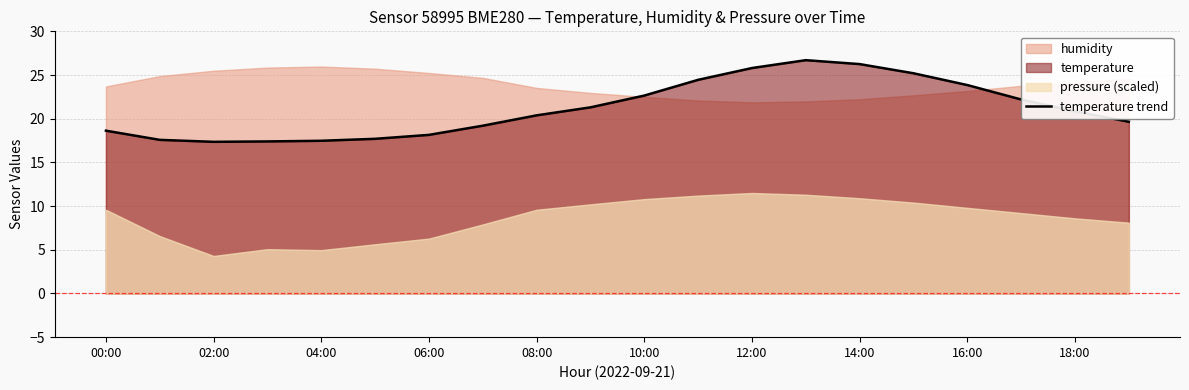

Is it true that temperature trend equals 39.0 at 14:00?

False